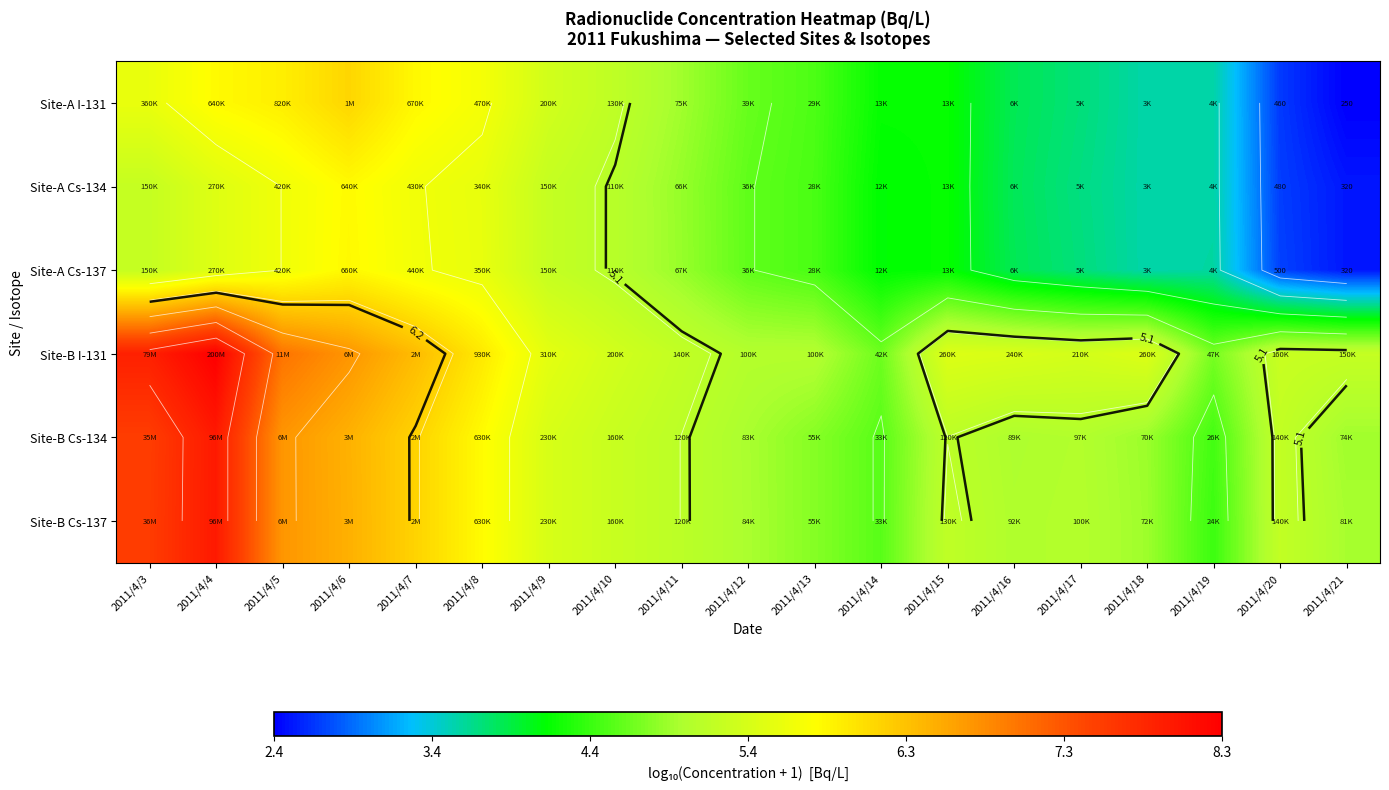

What is the total value across all series at 2011/4/5?

37.7